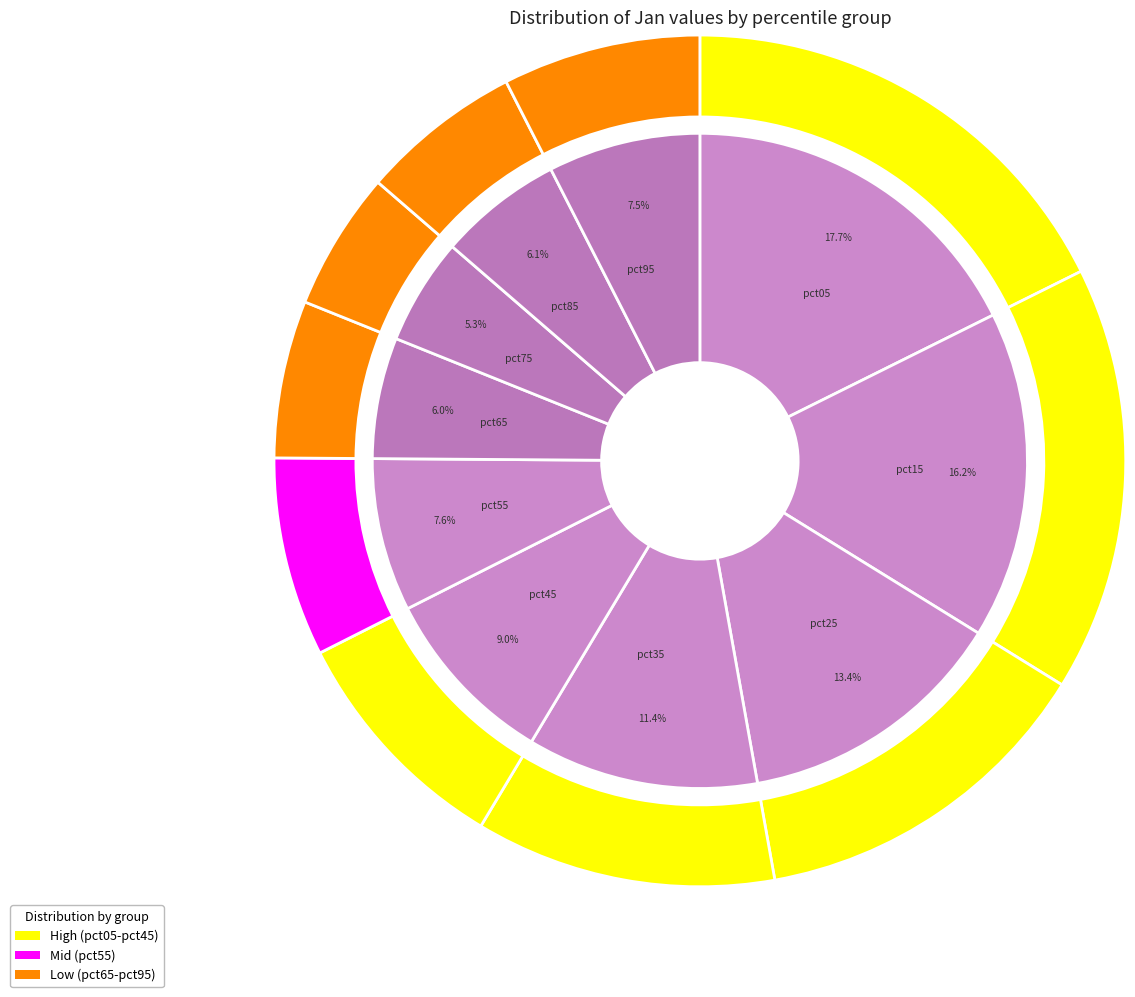

To the nearest percent, what is the average slice percentage?

10%